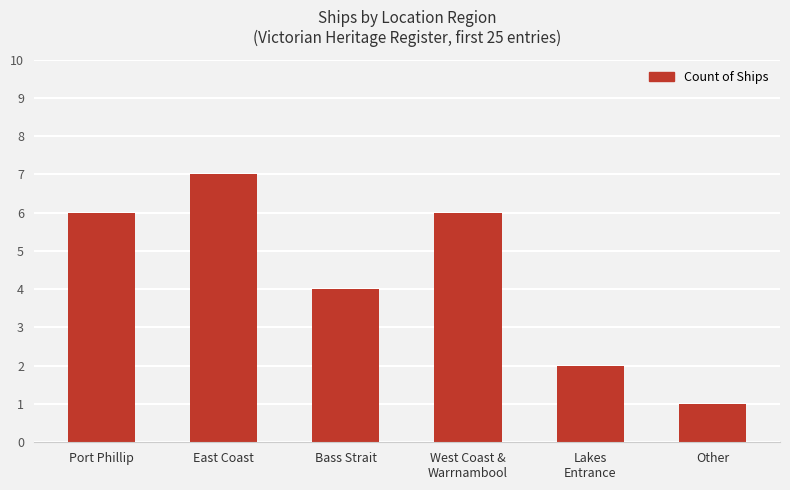

How many data points does each series have?

6